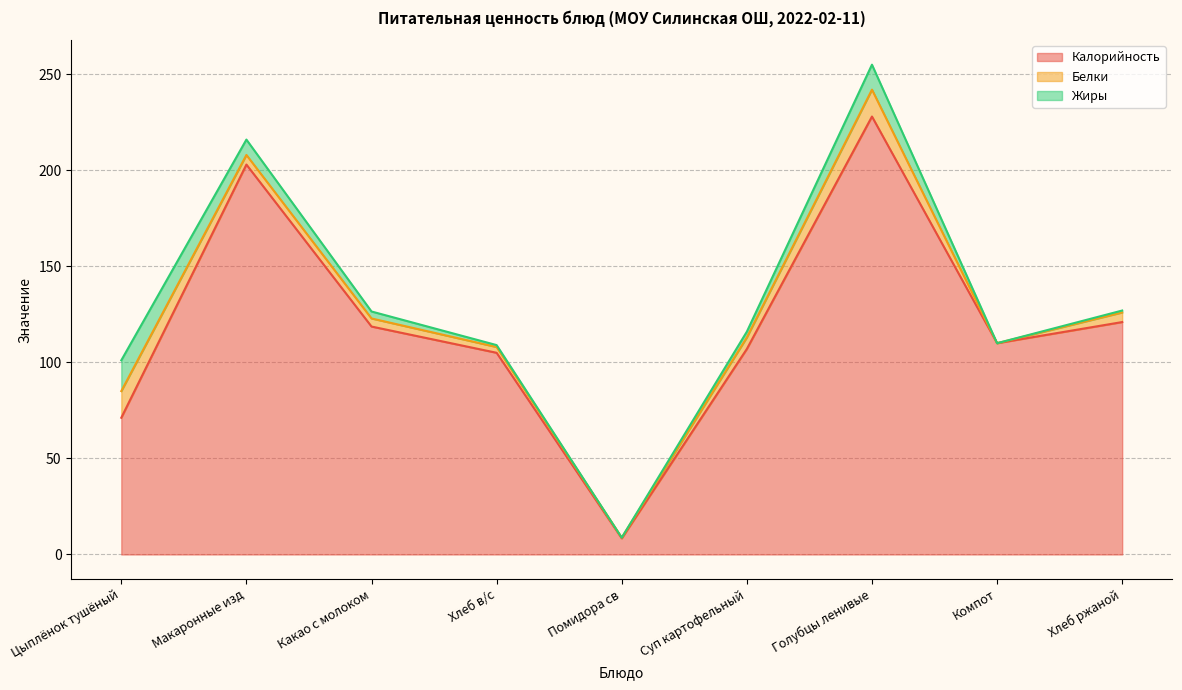

Reading right to left, extract all data points from this chart.

Калорийность: Хлеб ржаной=121.0	Компот=110.0	Голубцы ленивые=228.0	Суп картофельный=107.0	Помидора св=8.4	Хлеб в/с=105.0	Какао с молоком=118.7	Макаронные изд=203.0	Цыплёнок тушёный=71.2
Белки: Хлеб ржаной=5.0	Компот=0.0	Голубцы ленивые=14.0	Суп картофельный=6.0	Помидора св=0.4	Хлеб в/с=3.0	Какао с молоком=4.2	Макаронные изд=5.0	Цыплёнок тушёный=13.9
Жиры: Хлеб ржаной=1.0	Компот=0.0	Голубцы ленивые=13.0	Суп картофельный=3.0	Помидора св=0.0	Хлеб в/с=1.0	Какао с молоком=3.6	Макаронные изд=8.0	Цыплёнок тушёный=16.0